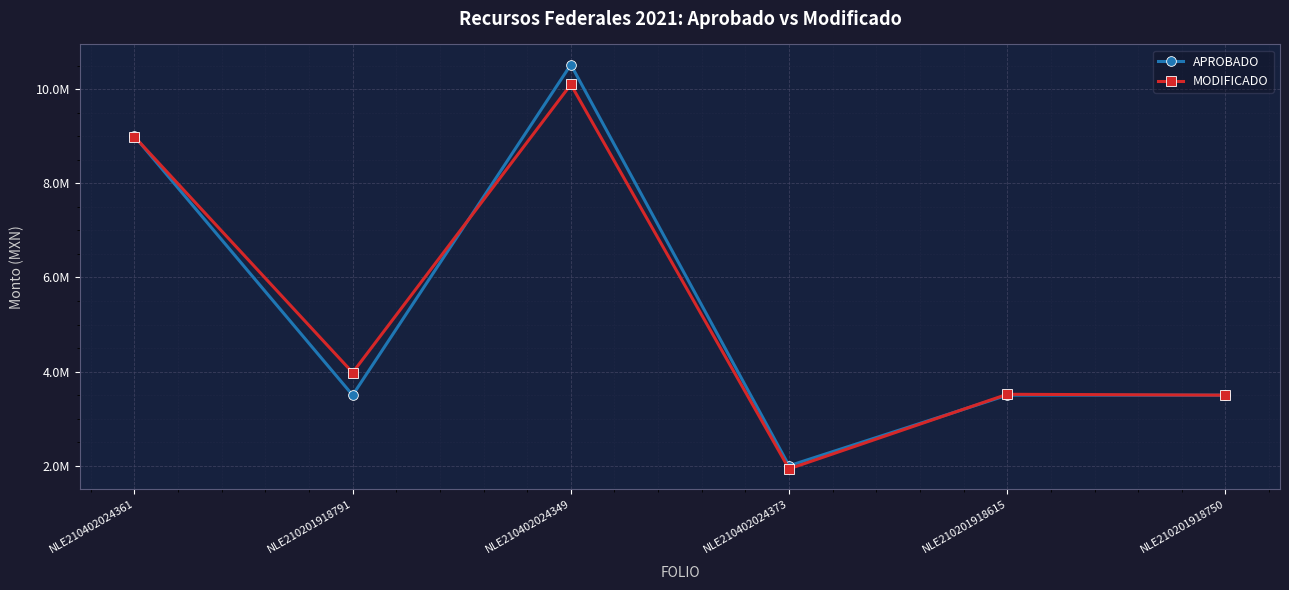

Which series has the largest range (max minus min)?

APROBADO